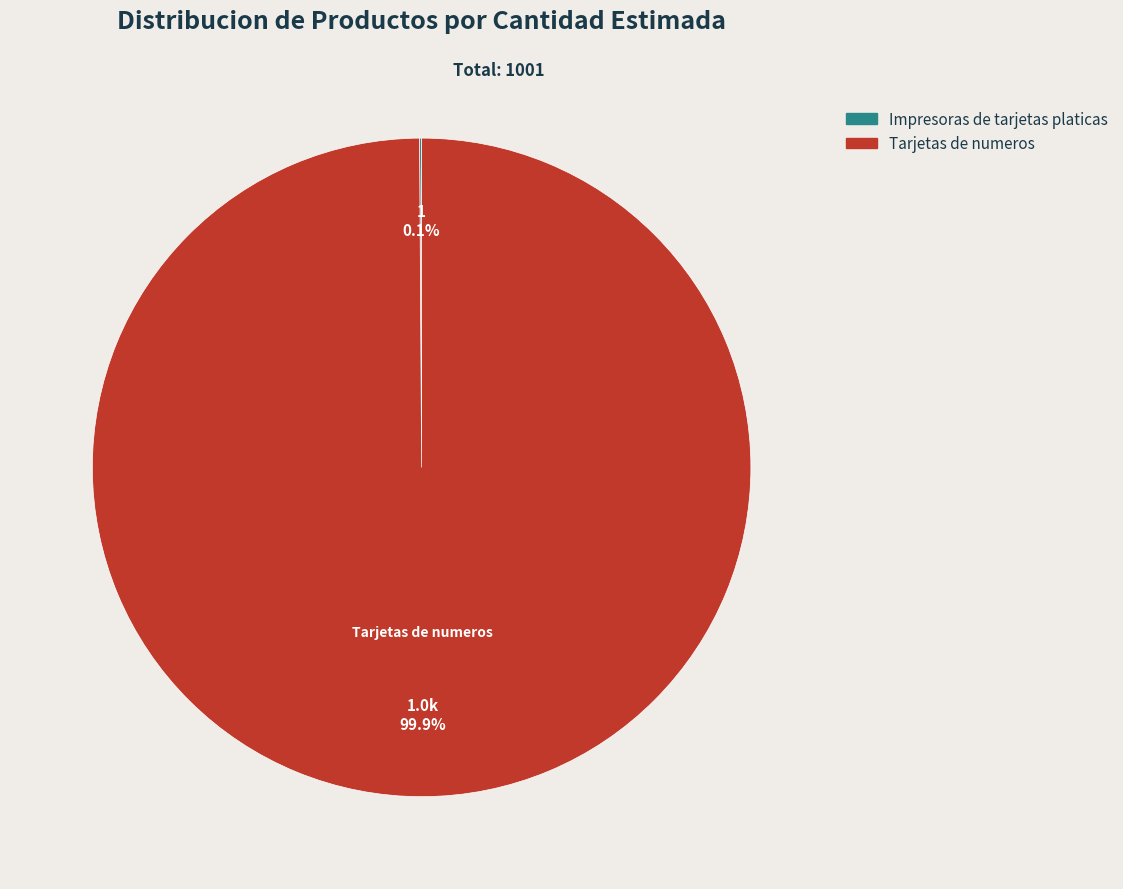

Which slice is the largest?

Tarjetas de numeros